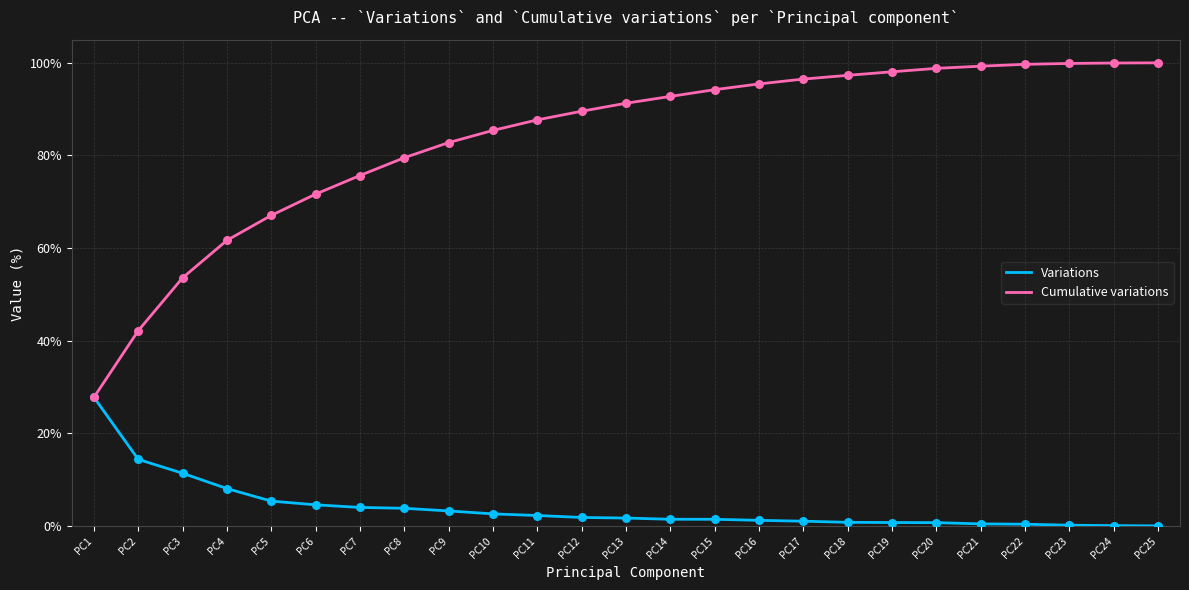

Is the value of Cumulative variations at PC11 greater than the value of Variations at PC4?

Yes